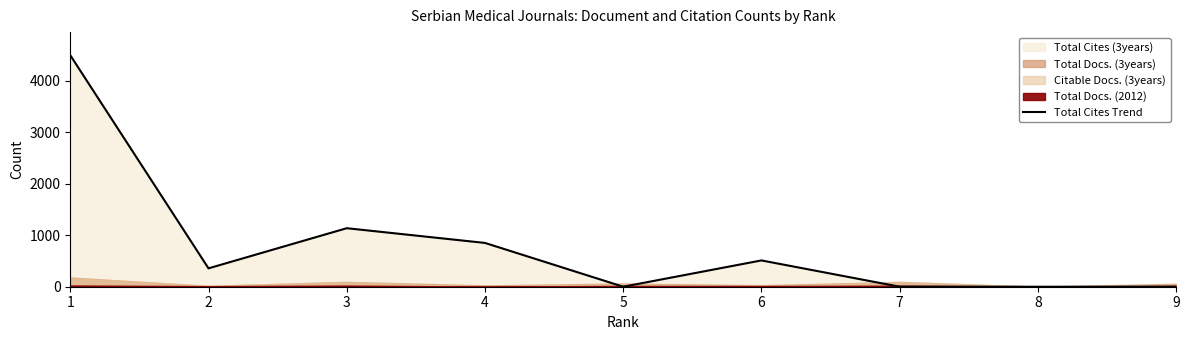

List the labels in order of value, smallest first.

5, 7, 8, 9, 2, 6, 4, 3, 1